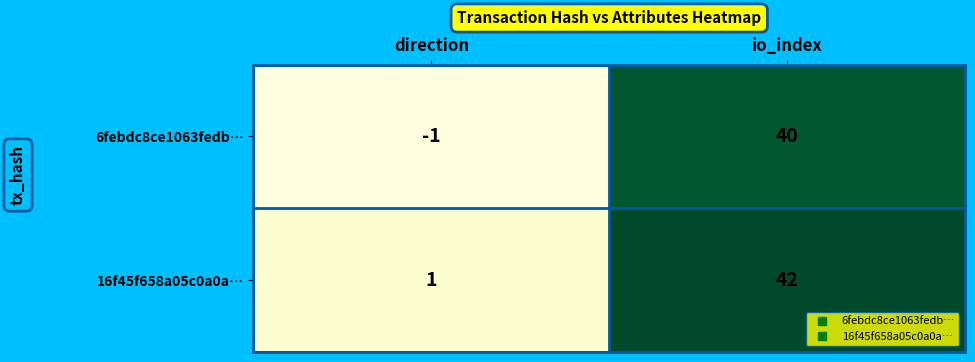

What is the average value of the 6febdc8ce1063fedb… series?

20